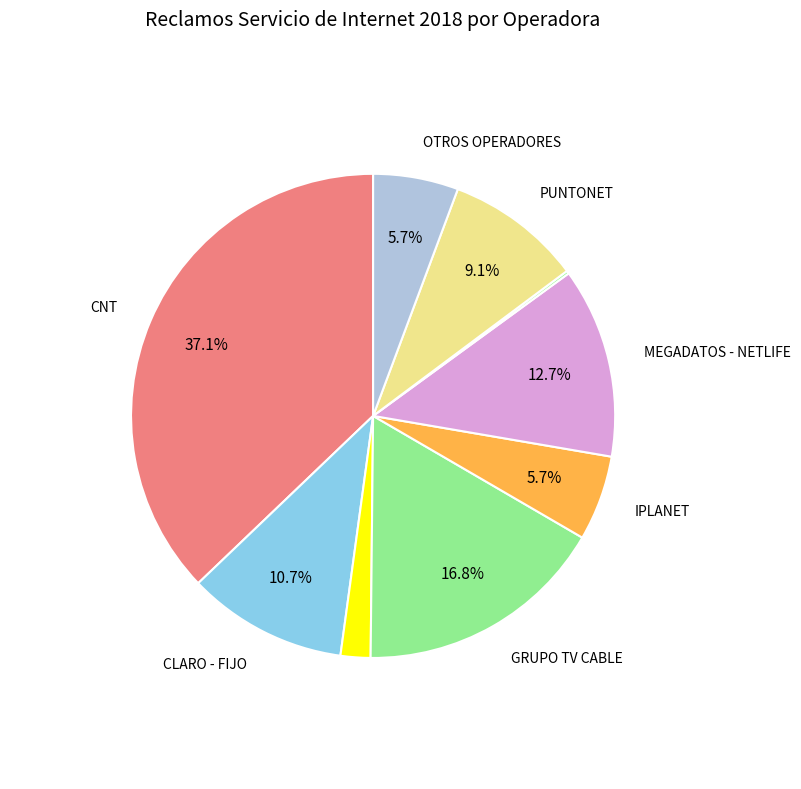

Count the number of slices in the pie.

9